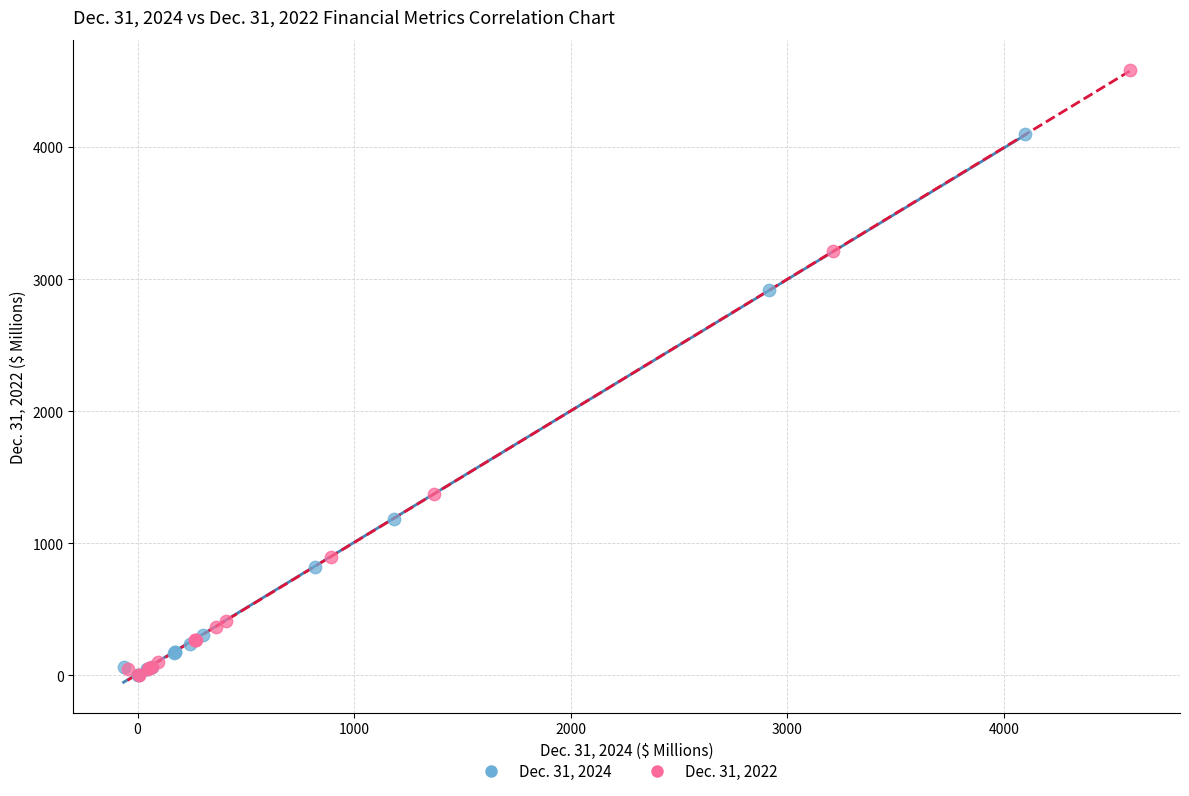

Which series has the largest Y range (max minus min)?

Dec. 31, 2022